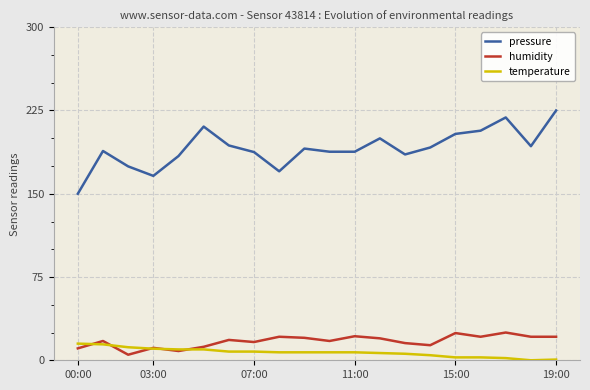

True or false: temperature and pressure intersect in this chart.

False